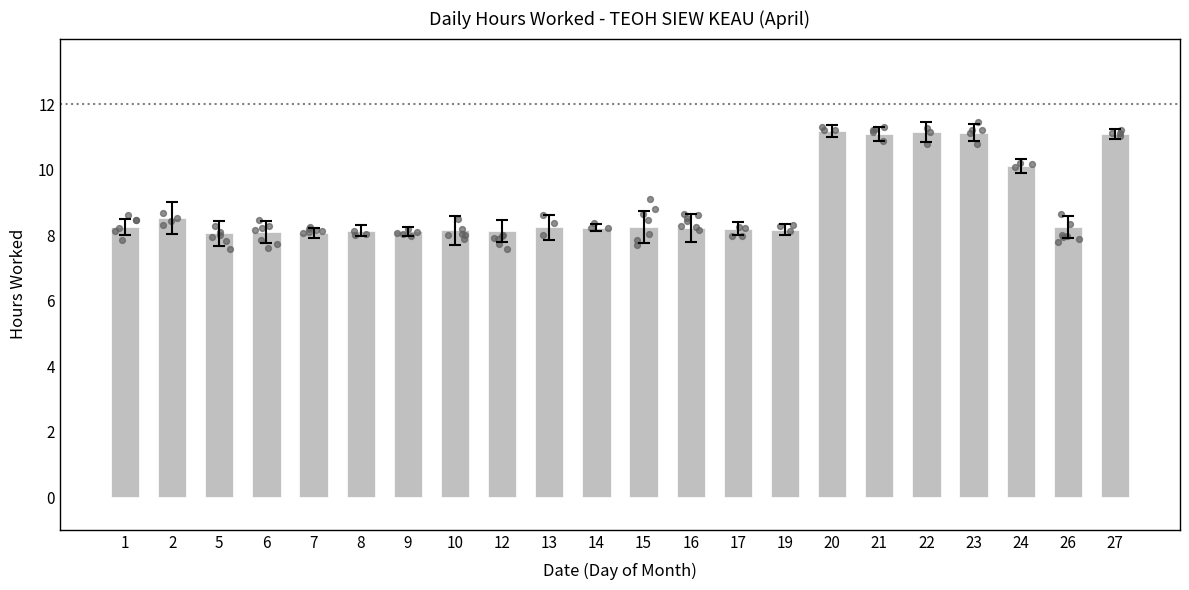

What is the change in value from 14 to 24?

+1.9